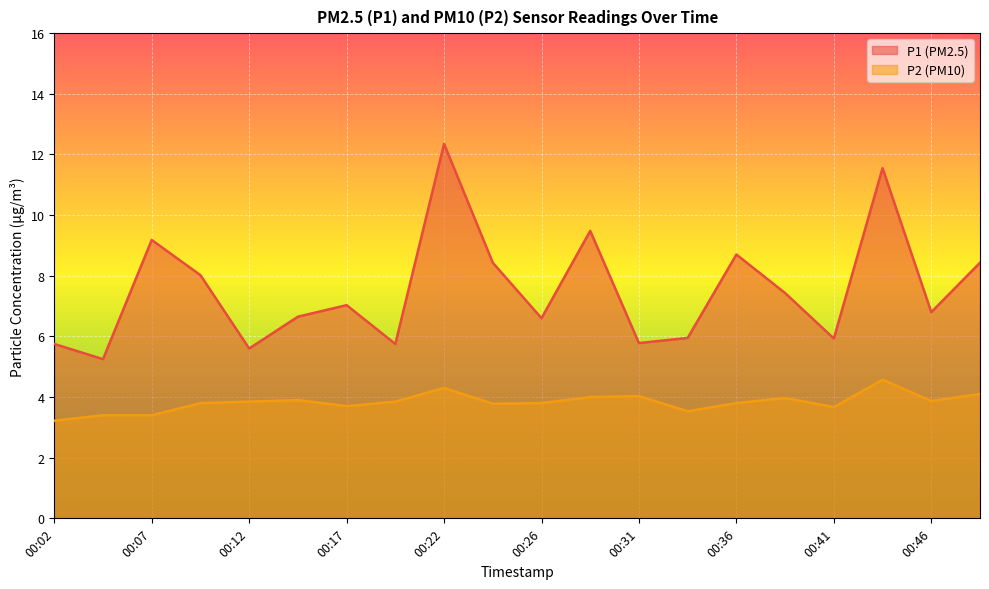

List the series in order of their overall mean, lowest first.

P2 (PM10), P1 (PM2.5)